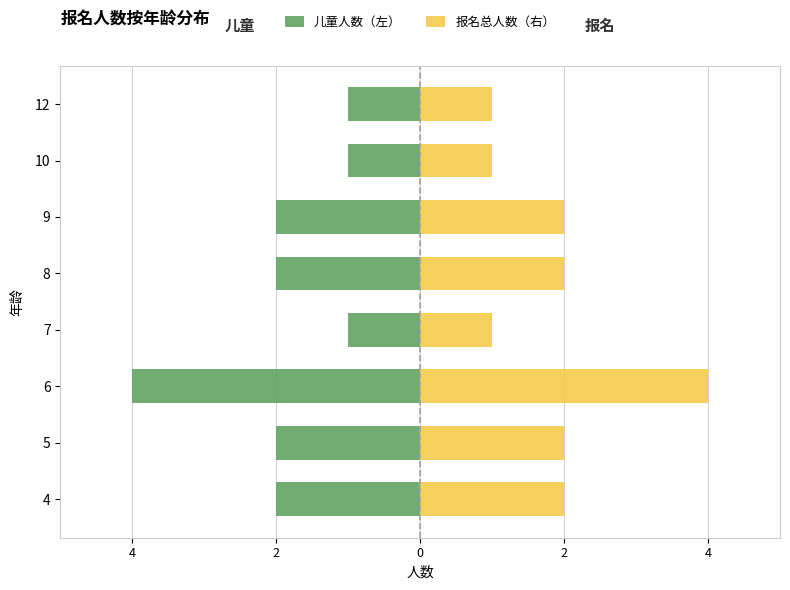

Which series changed the most between 7 and 8?

儿童人数（左）